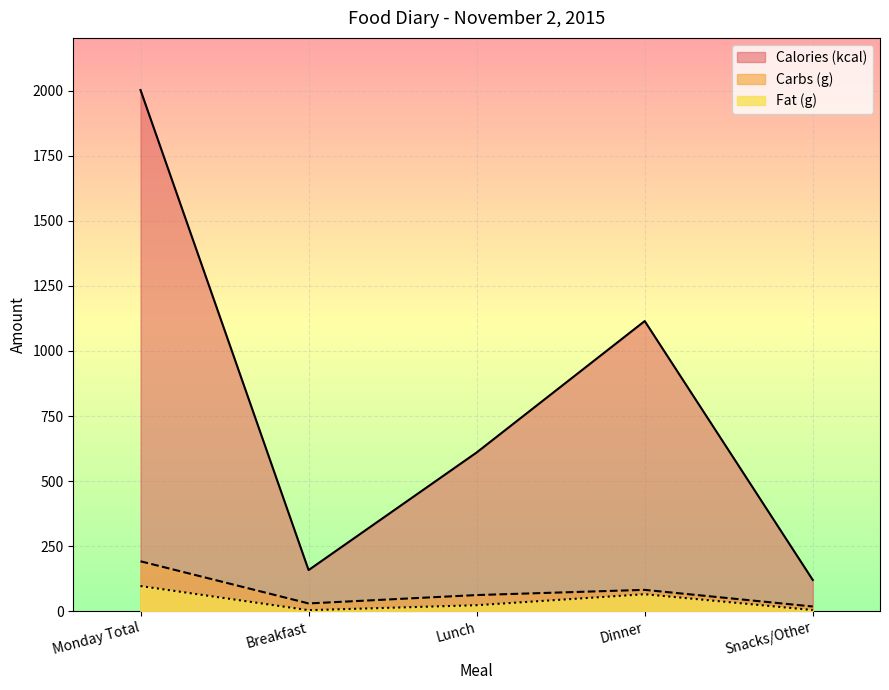

True or false: Carbs (g) has a value of 191.8 at Monday Total.

True